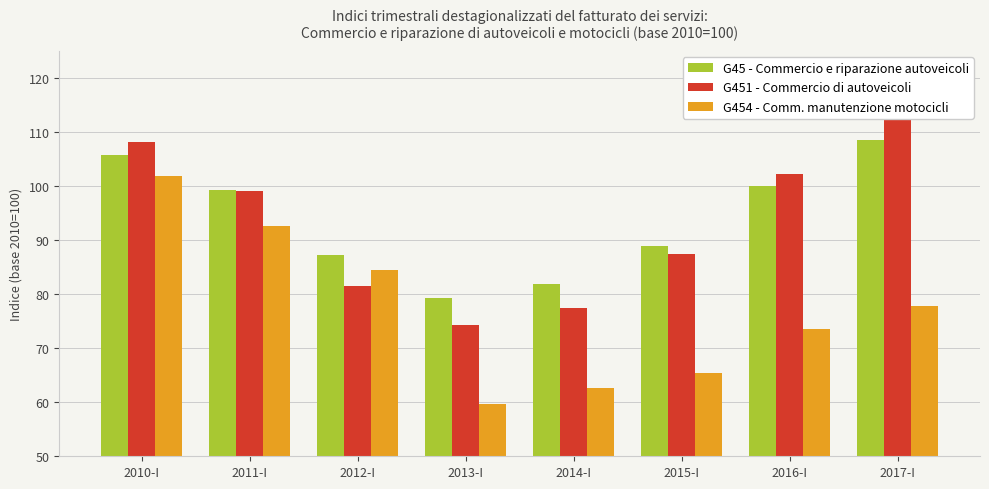

What is the spread (max minus min) of values at 2010-I?

6.3